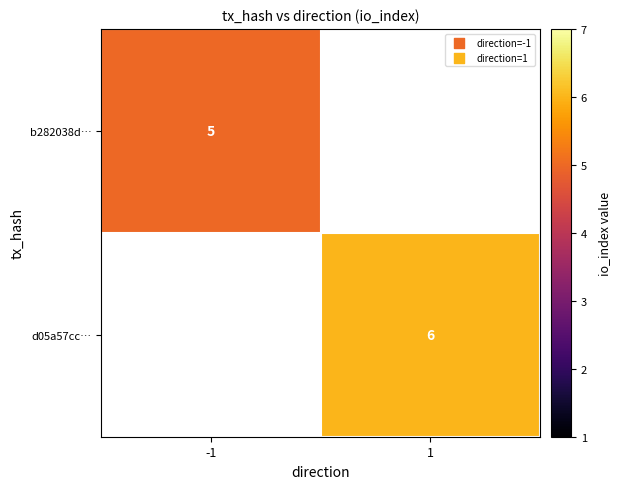

Is it true that b282038d… equals 2 at -1?

False